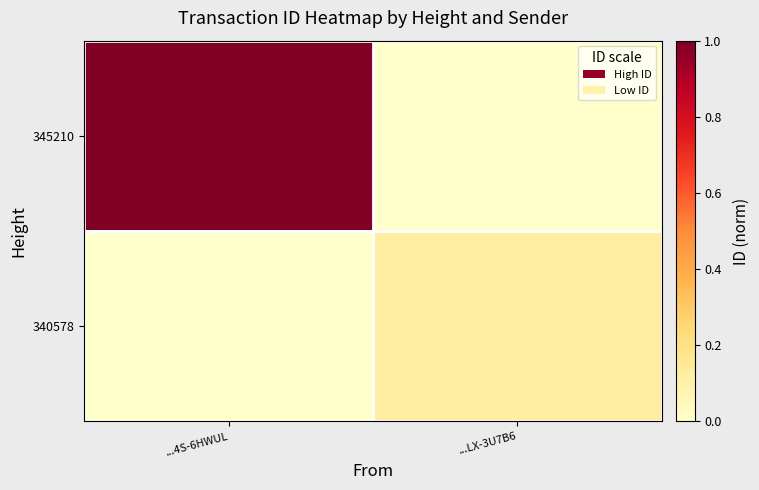

Which series has the largest range (max minus min)?

345210